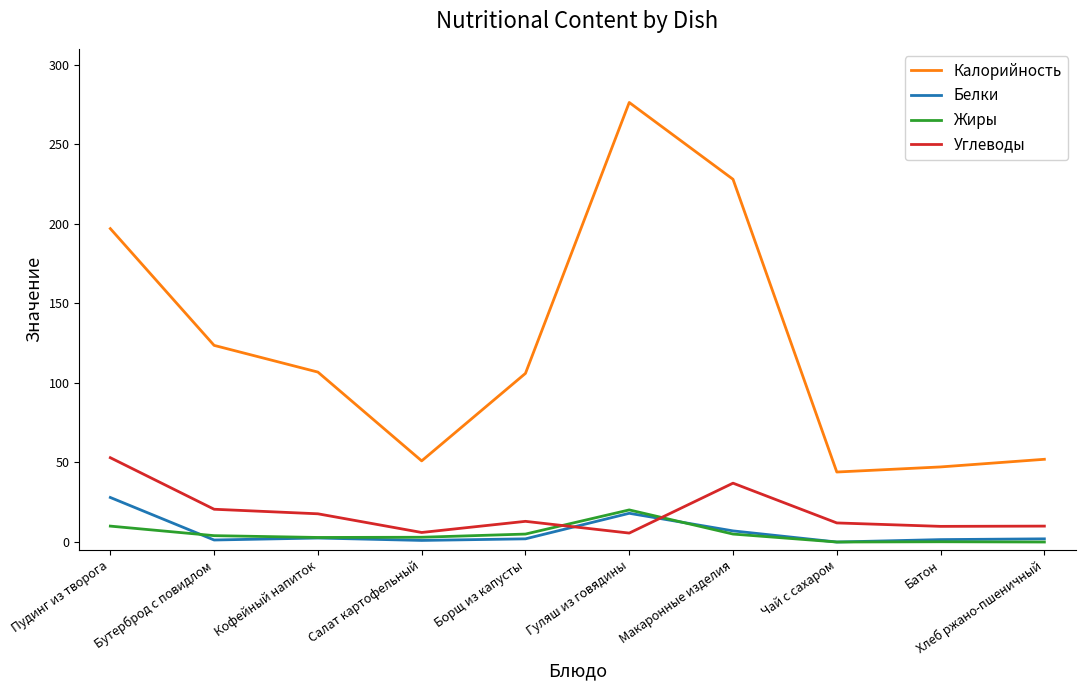

How many lines are shown in the chart?

4